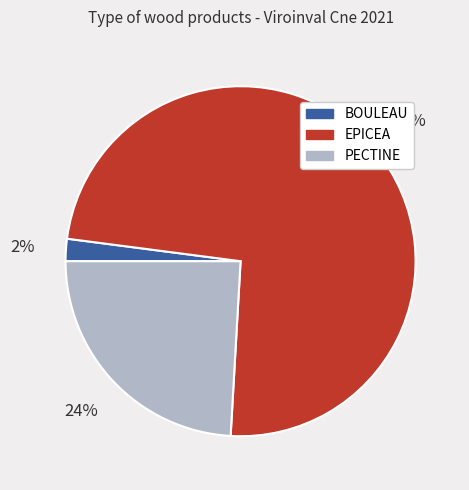

Is there any slice that represents more than half of the pie?

Yes